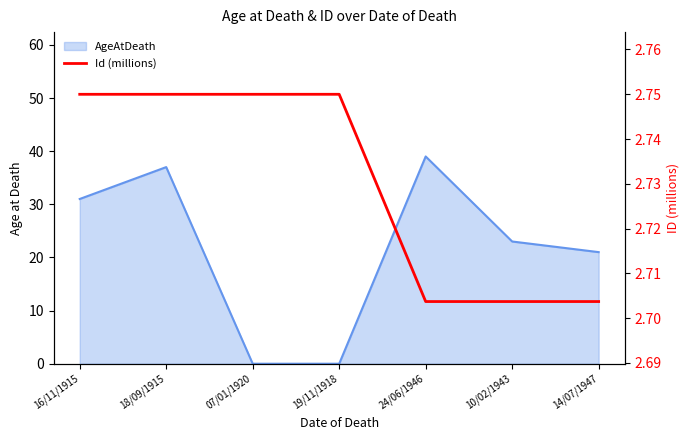

What position from the right is 14/07/1947?

1